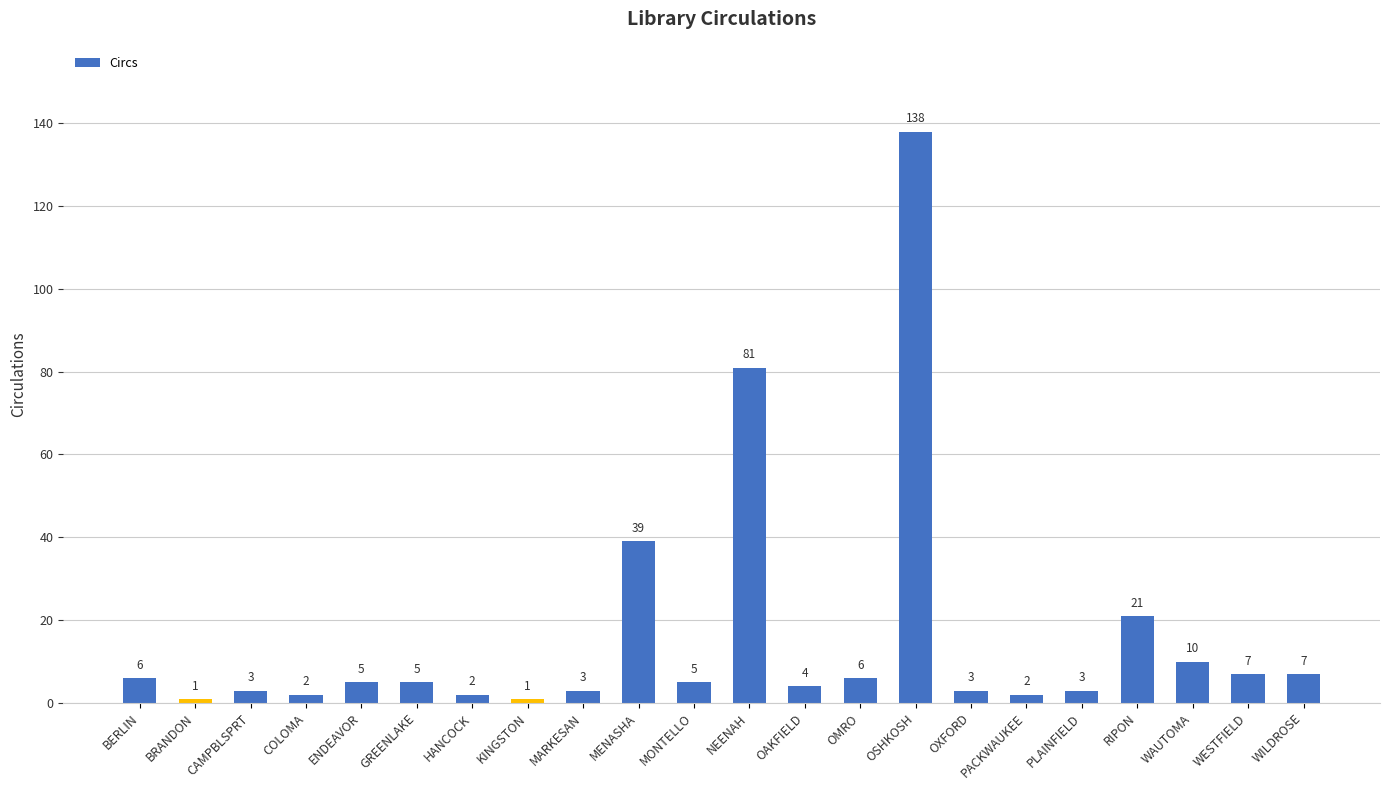

Where does the data first go above 5?

BERLIN